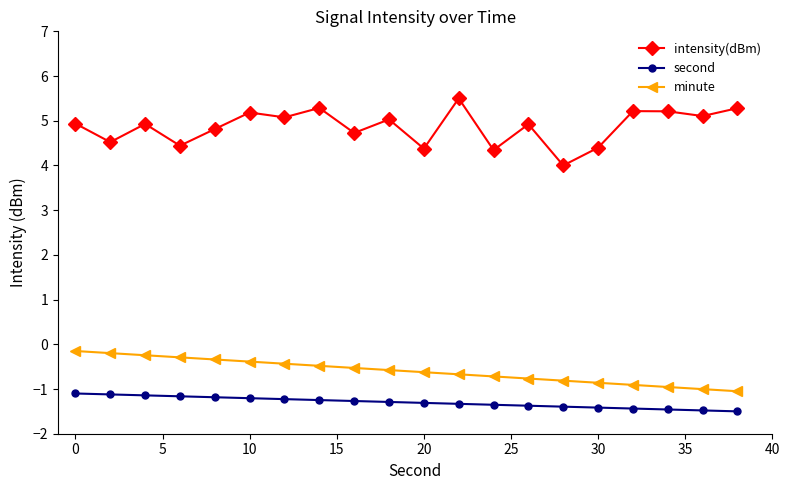

At how many categories does at least one series exceed 3?

20